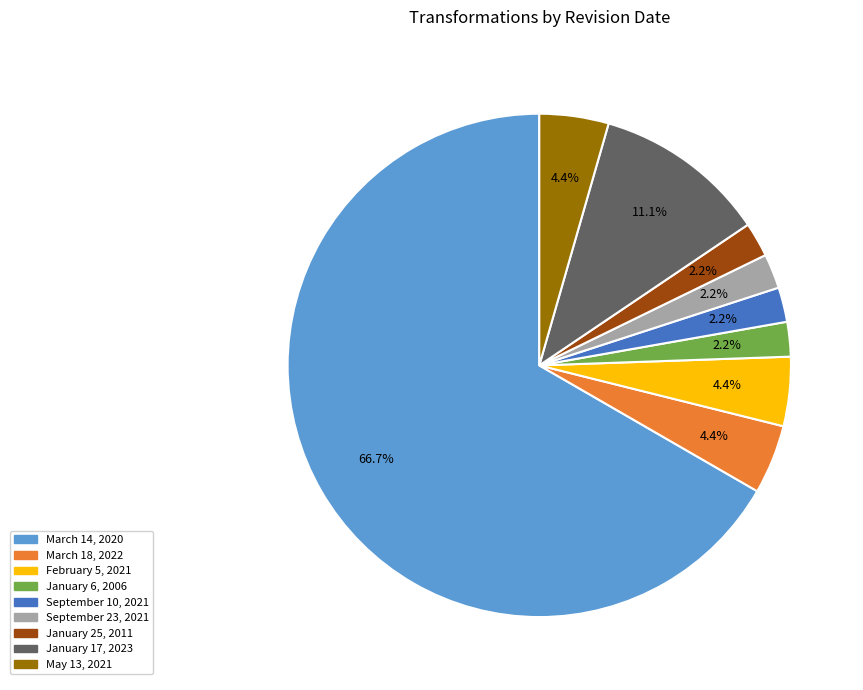

Is there a majority slice in this chart?

Yes